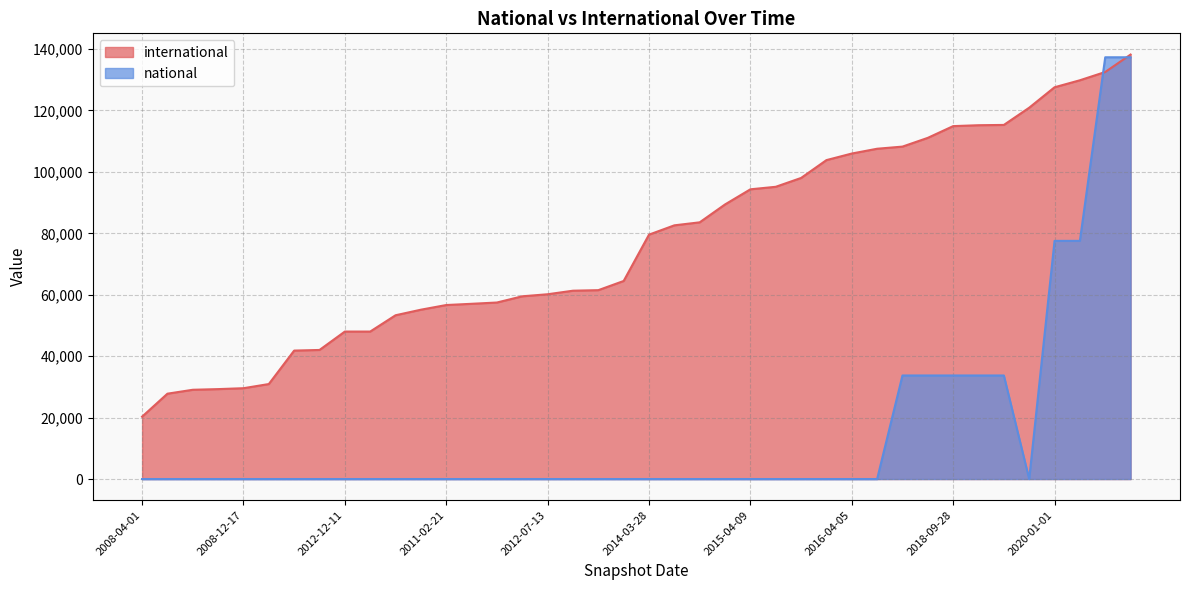

Reading right to left, list all the values displayed in this chart.

international: 138201	132528	129832	127551	120897	115288	115195	114901	111084	108232	107537	105975	103834	98021	95147	94328	89406	83579	82600	79570	64484	61493	61317	60162	59494	57471	57053	56651	55132	53321	48016	48015	42024	41820	30927	29572	29277	29062	27787	20303
national: 137316	137316	77543	77543	0	33716	33716	33716	33716	33716	0	0	0	0	0	0	0	0	0	0	0	0	0	0	0	0	0	0	0	0	0	0	0	0	0	0	0	0	0	0